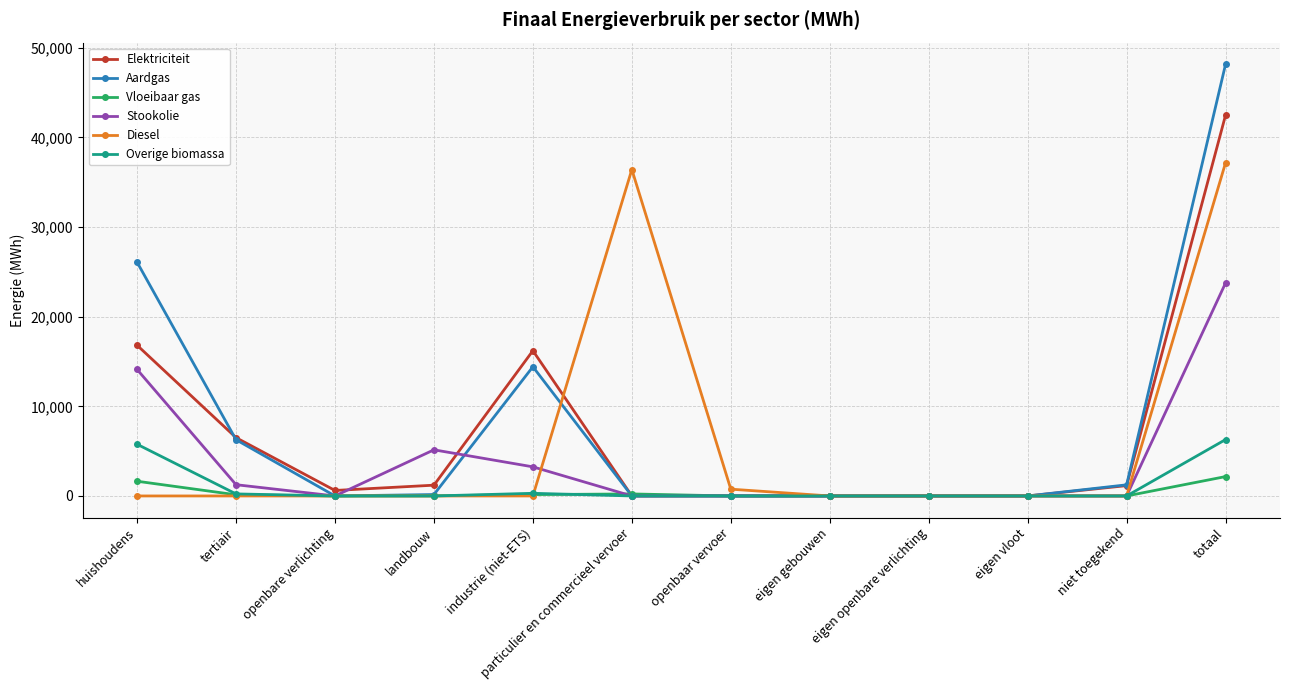

Is it true that Overige biomassa equals 296.0 at industrie (niet-ETS)?

True